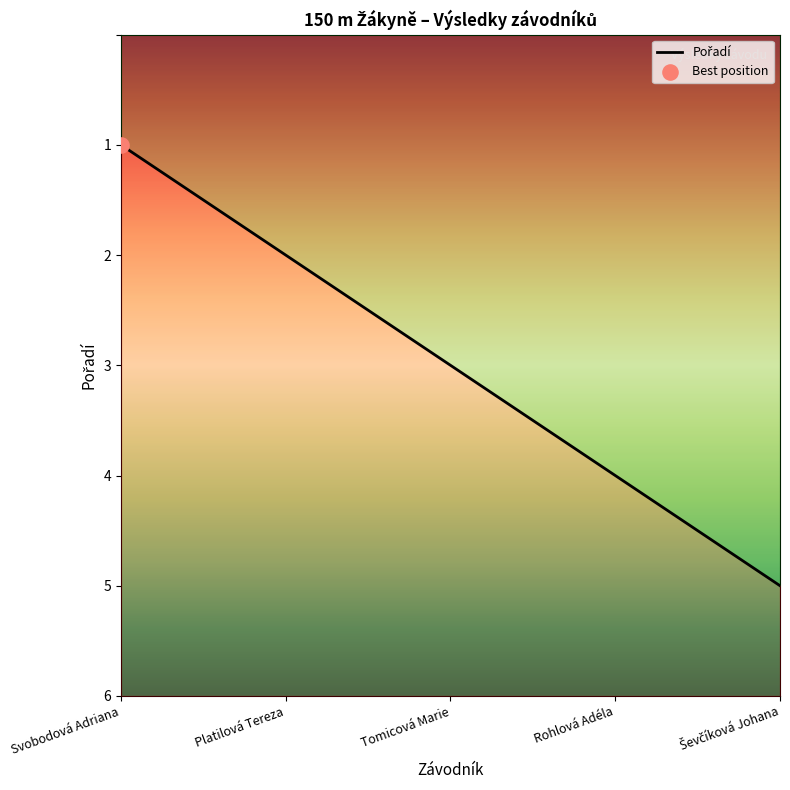

Which has a higher value, Rohlová Adéla or Platilová Tereza?

Rohlová Adéla